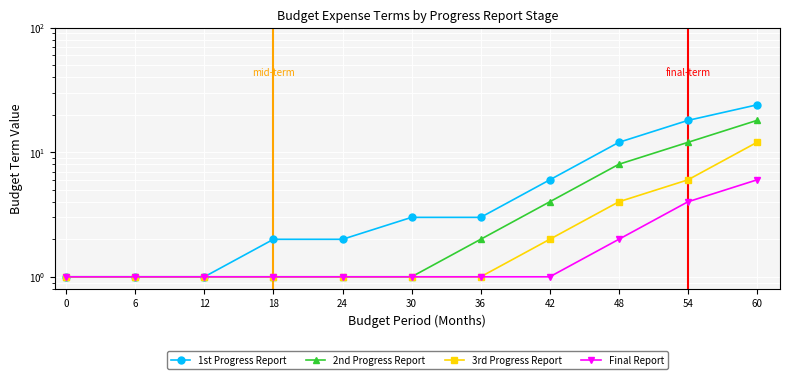

What is the lowest value of the 3rd Progress Report series?

1